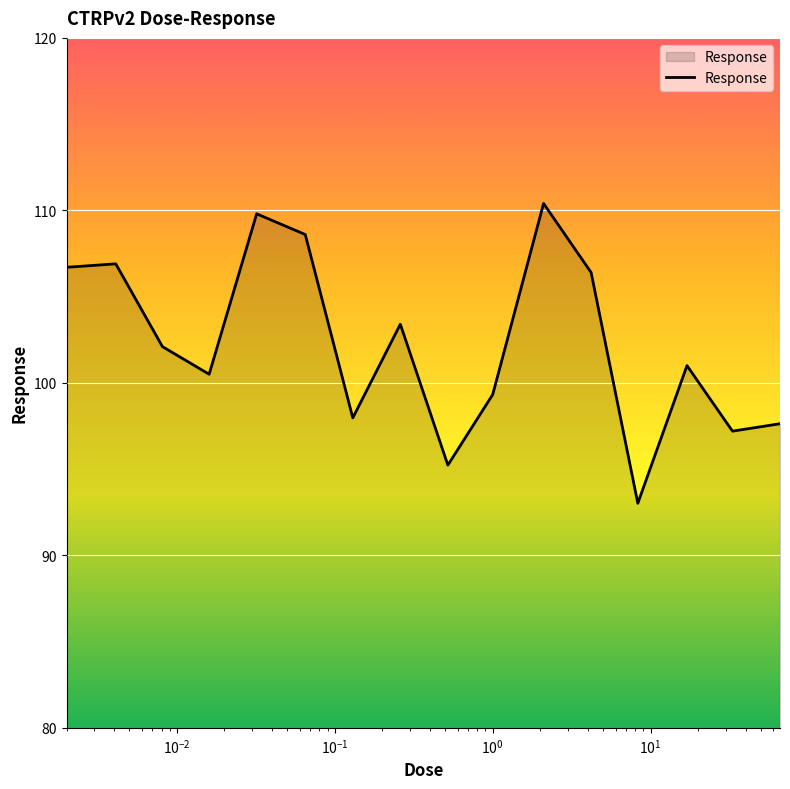

What is the minimum value shown in the chart?

93.0